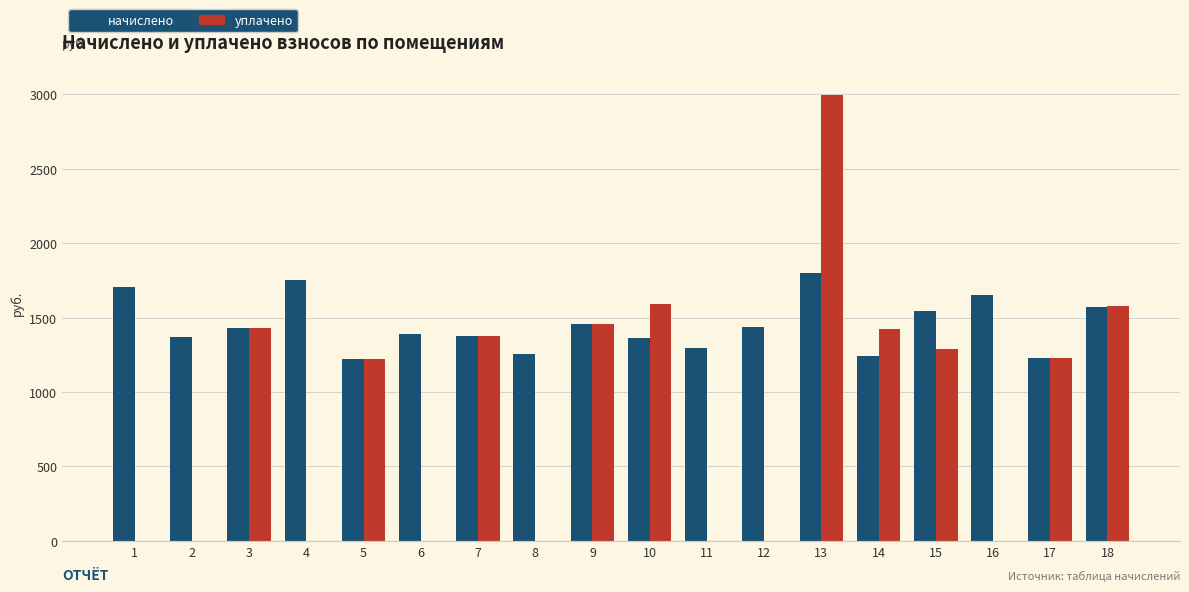

What is the sum of all начислено values?

26102.3